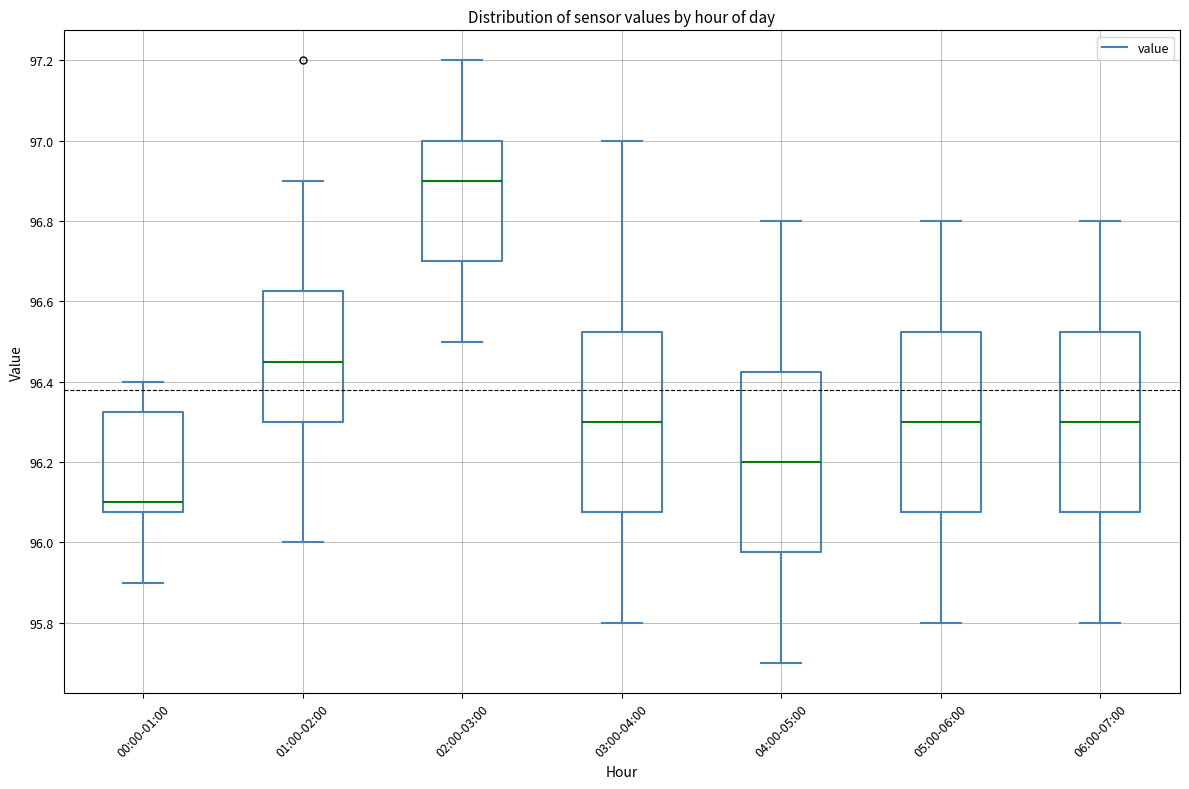

Where is the upper edge of the box for 03:00-04:00 on the y-axis? The values are not printed on the chart, so give them approximately, as read against the axis.

96.52